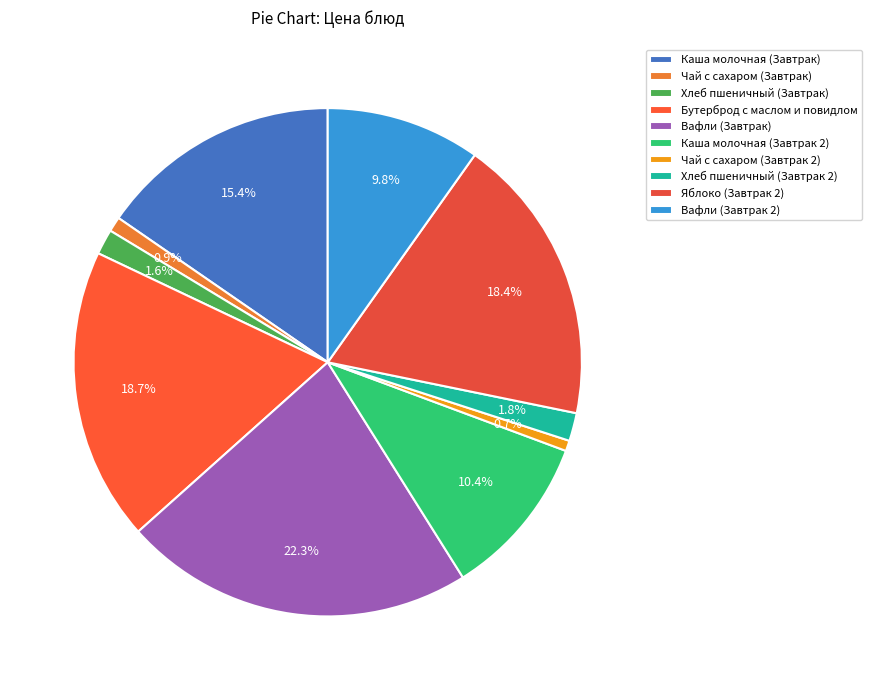

To the nearest percent, what is the average slice percentage?

10%